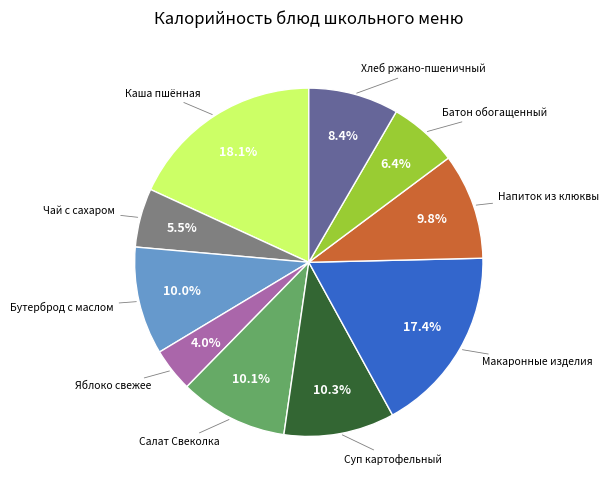

Is there a majority slice in this chart?

No